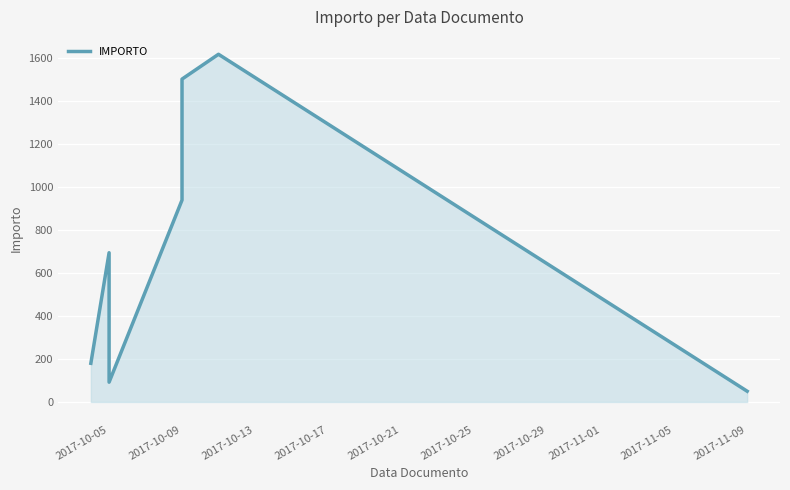

How many interior local valleys (lower than both neighbors) does the data have?

1